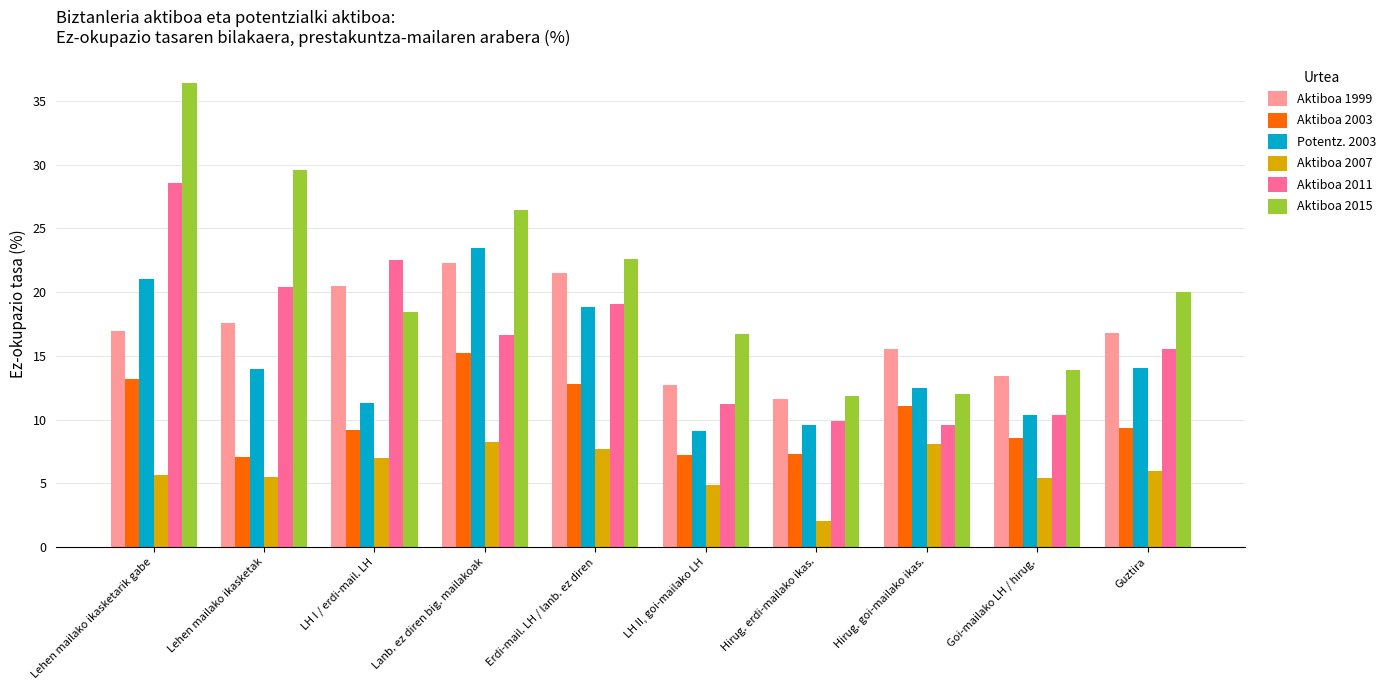

Read the Potentz. 2003 value at LH II, goi-mailako LH.

9.1